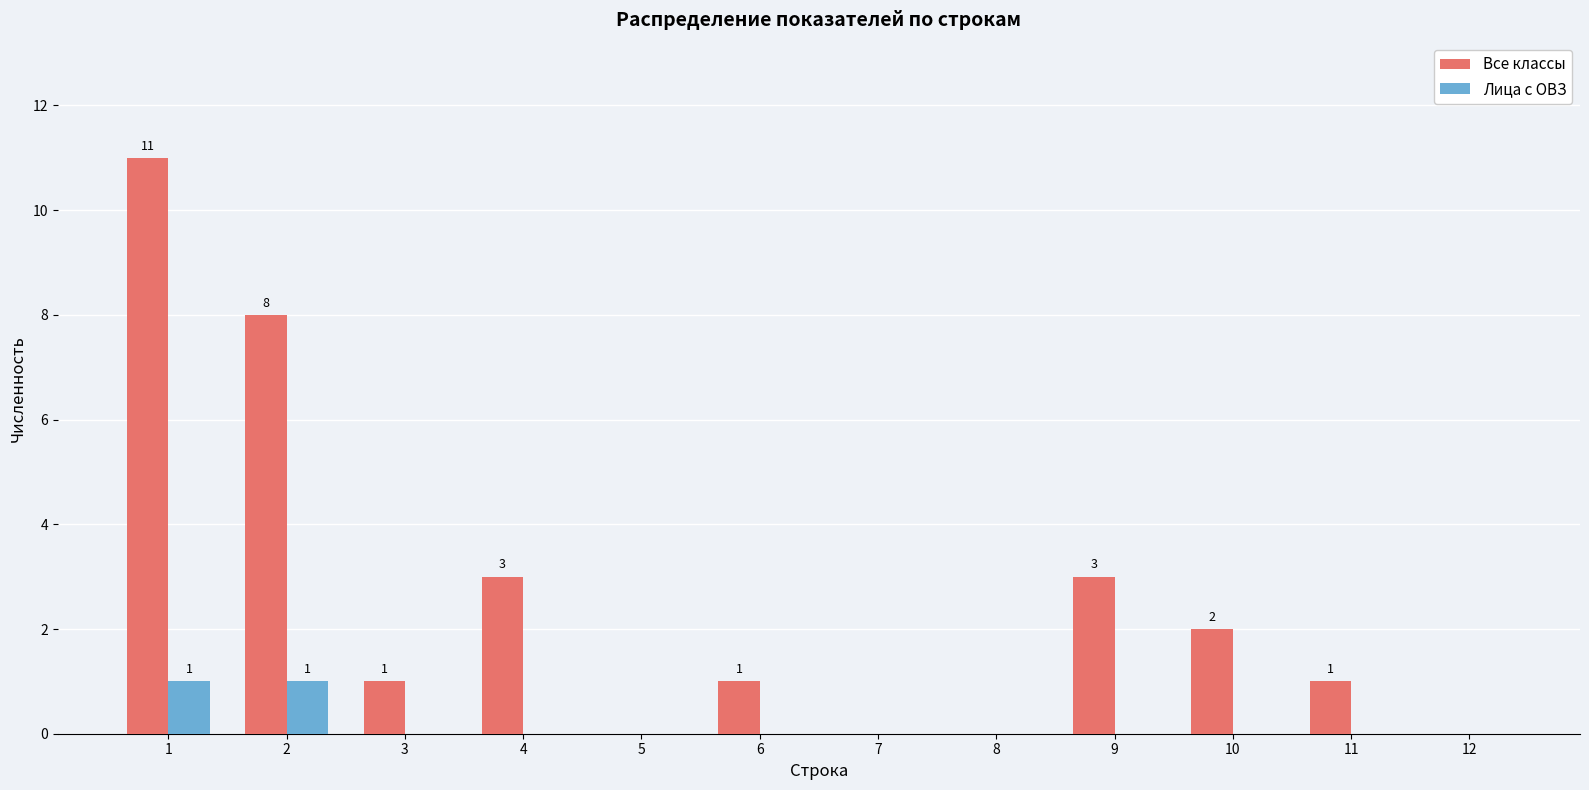

Reading left to right, what are all the values shown in this chart?

Все классы: 1=11	2=8	3=1	4=3	5=0	6=1	7=0	8=0	9=3	10=2	11=1	12=0
Лица с ОВЗ: 1=1	2=1	3=0	4=0	5=0	6=0	7=0	8=0	9=0	10=0	11=0	12=0